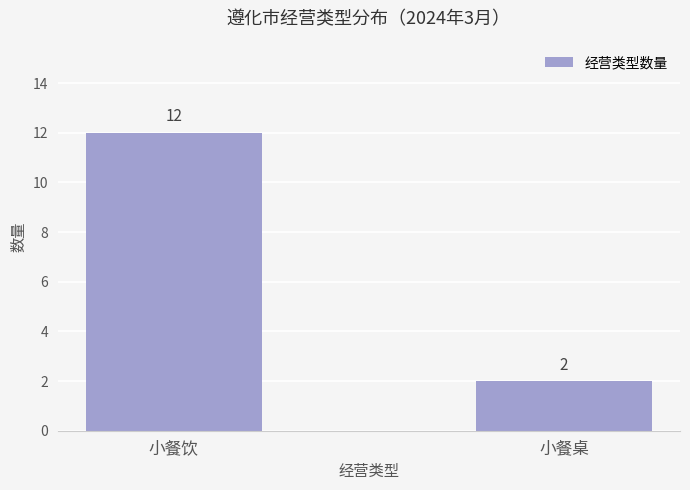

Read the value at 小餐饮, to the nearest 5.

10